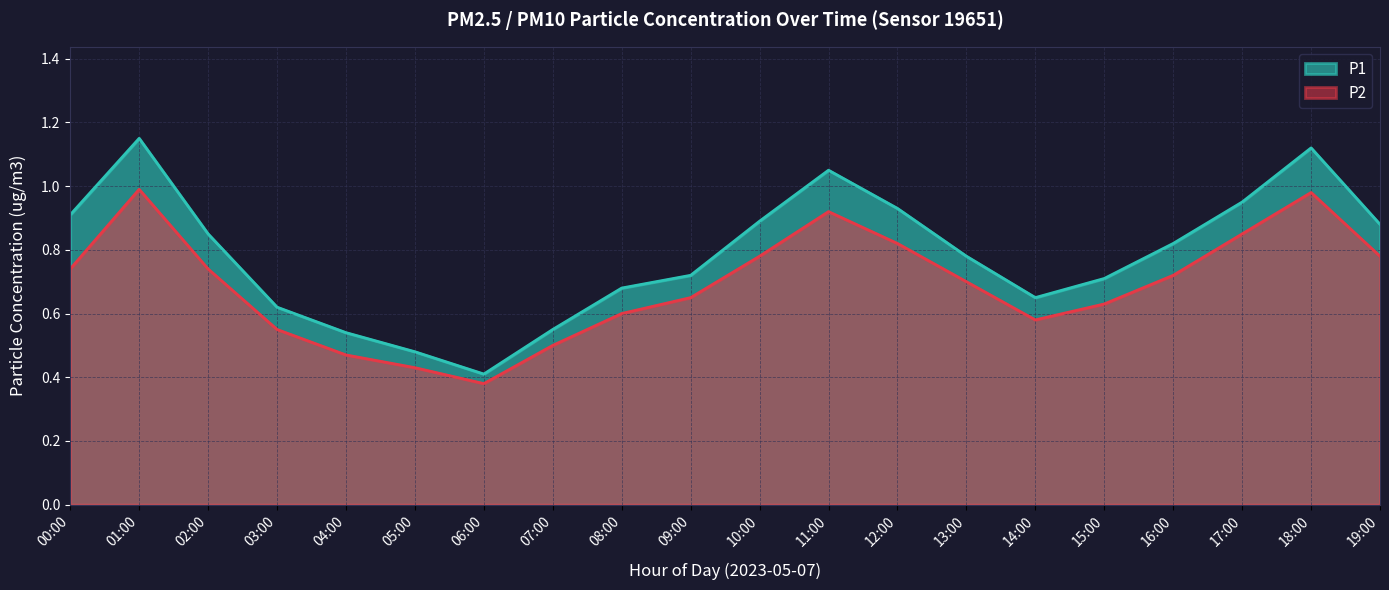

Where is the first local minimum?

06:00